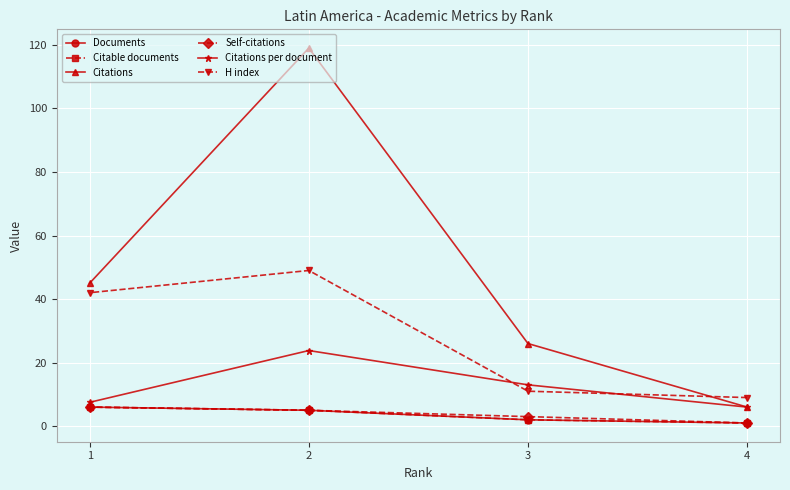

At how many categories does at least one series exceed 18?

3